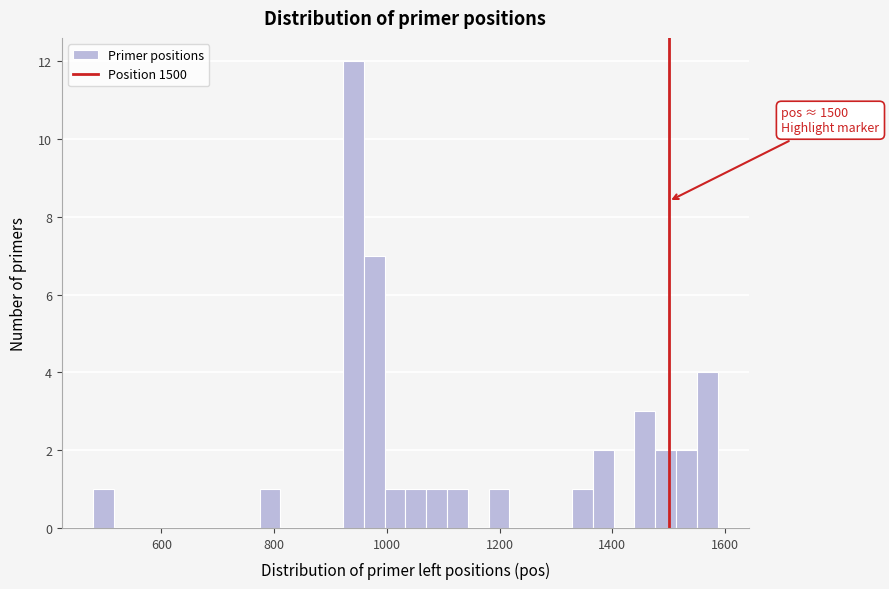

Read against the x-axis, roughly where is the centre of the tallest bar?

940